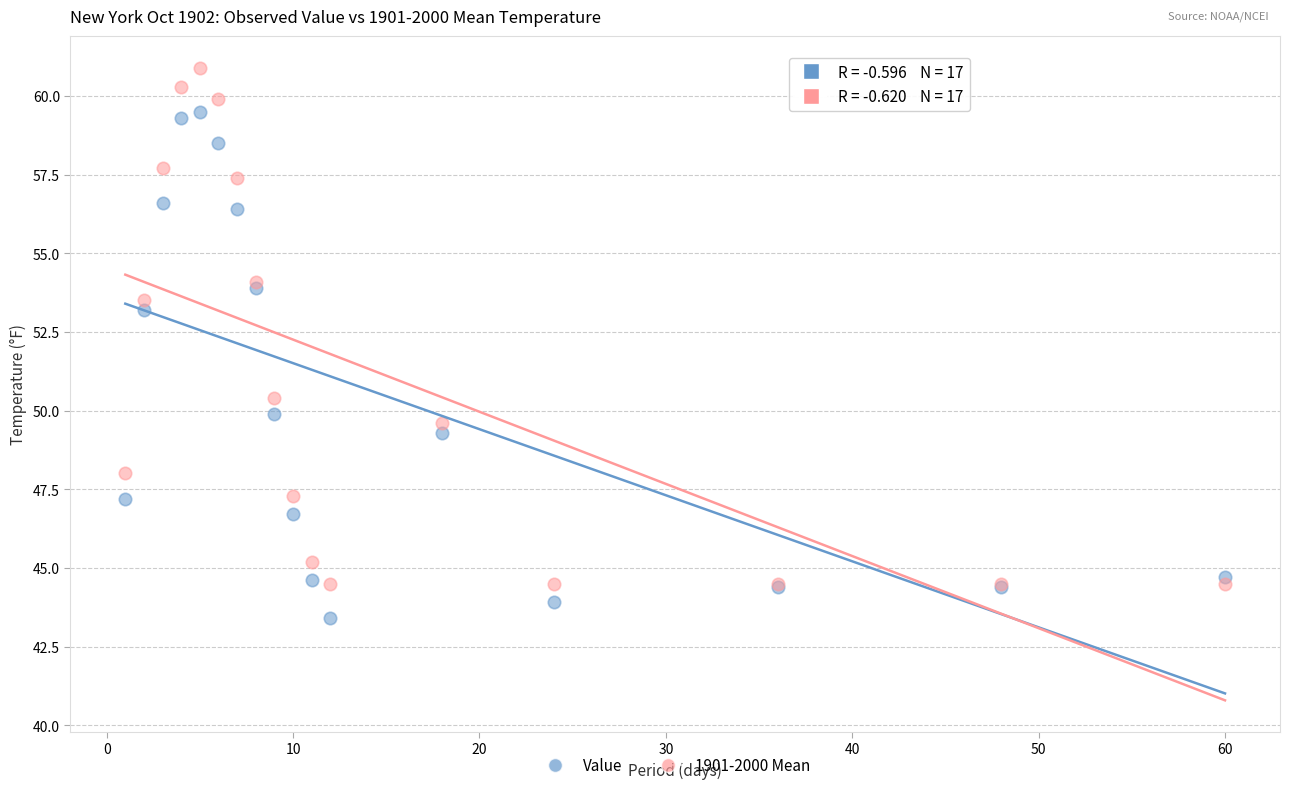

Which series contains the lowest Y value?

Value